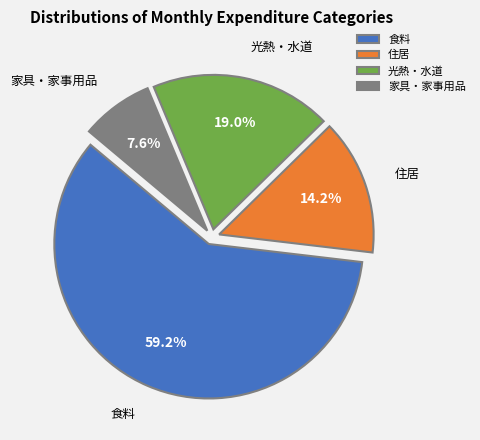

Which slice is the largest?

食料